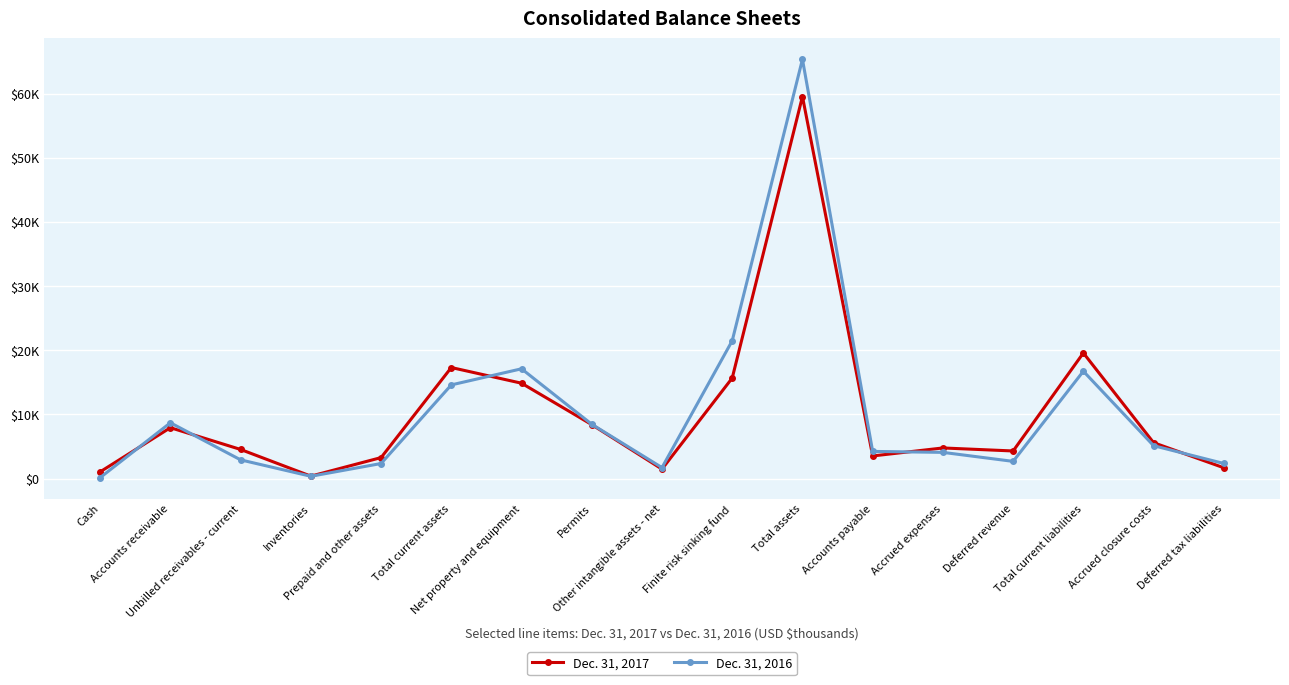

Reading left to right, extract all data points from this chart.

Dec. 31, 2017: 1063	7940	4547	393	3281	17313	14870	8419	1487	15676	59538	3537	4782	4311	19581	5604	1694
Dec. 31, 2016: 163	8705	2926	370	2358	14607	17115	8474	1721	21487	65335	4244	4094	2691	16738	5138	2362